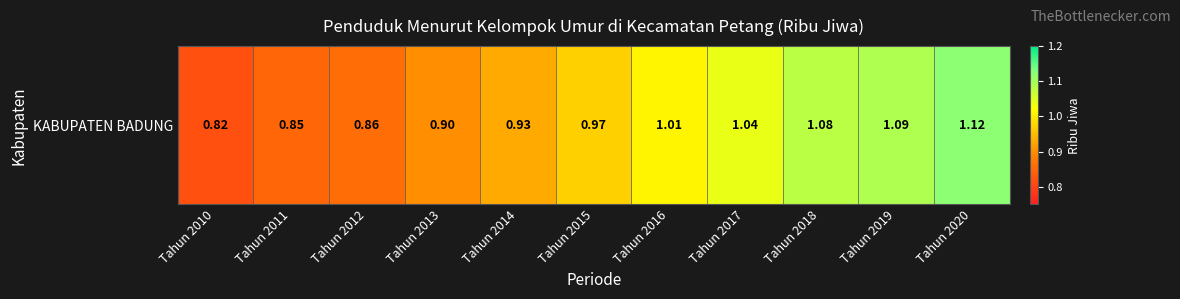

Reading left to right, transcribe all the data shown in this chart.

0.8	0.8	0.9	0.9	0.9	1.0	1.0	1.0	1.1	1.1	1.1